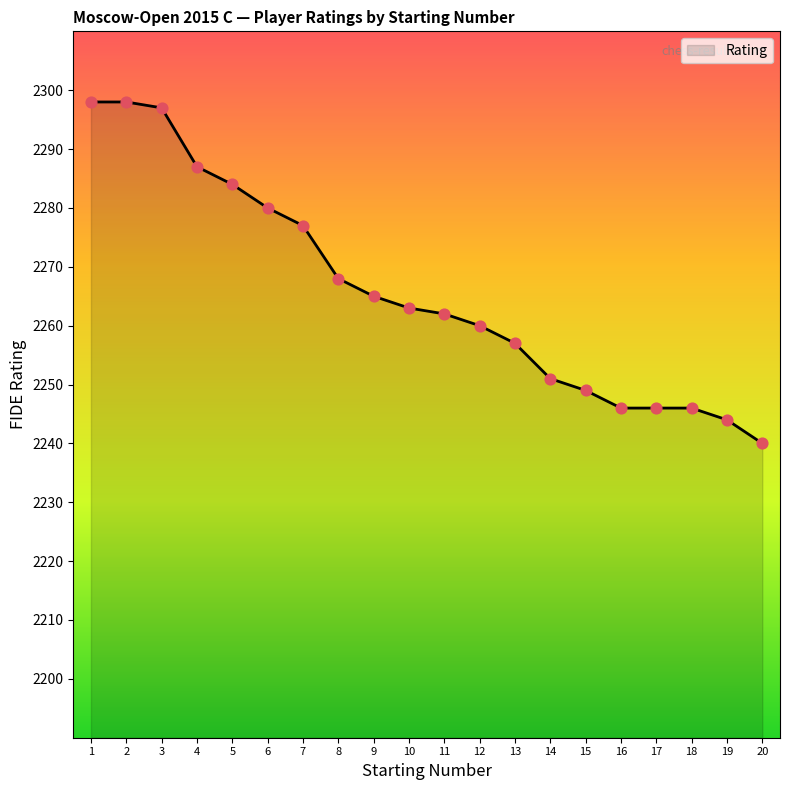

What is the ratio of the value at 20 to the value at 15?

1.0